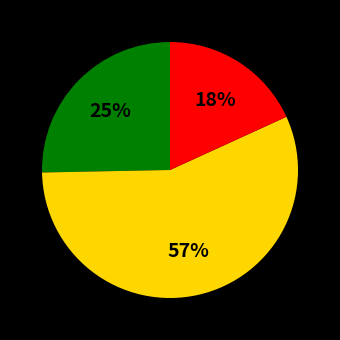

To the nearest percent, what is the average slice percentage?

33%